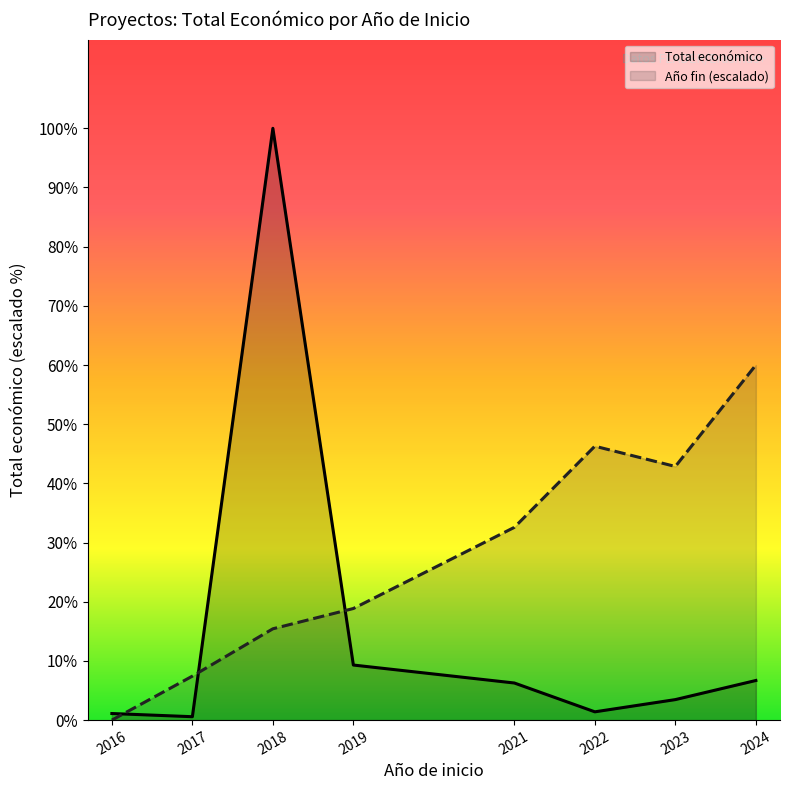

At which label does Total económico first exceed 1121156?

2018